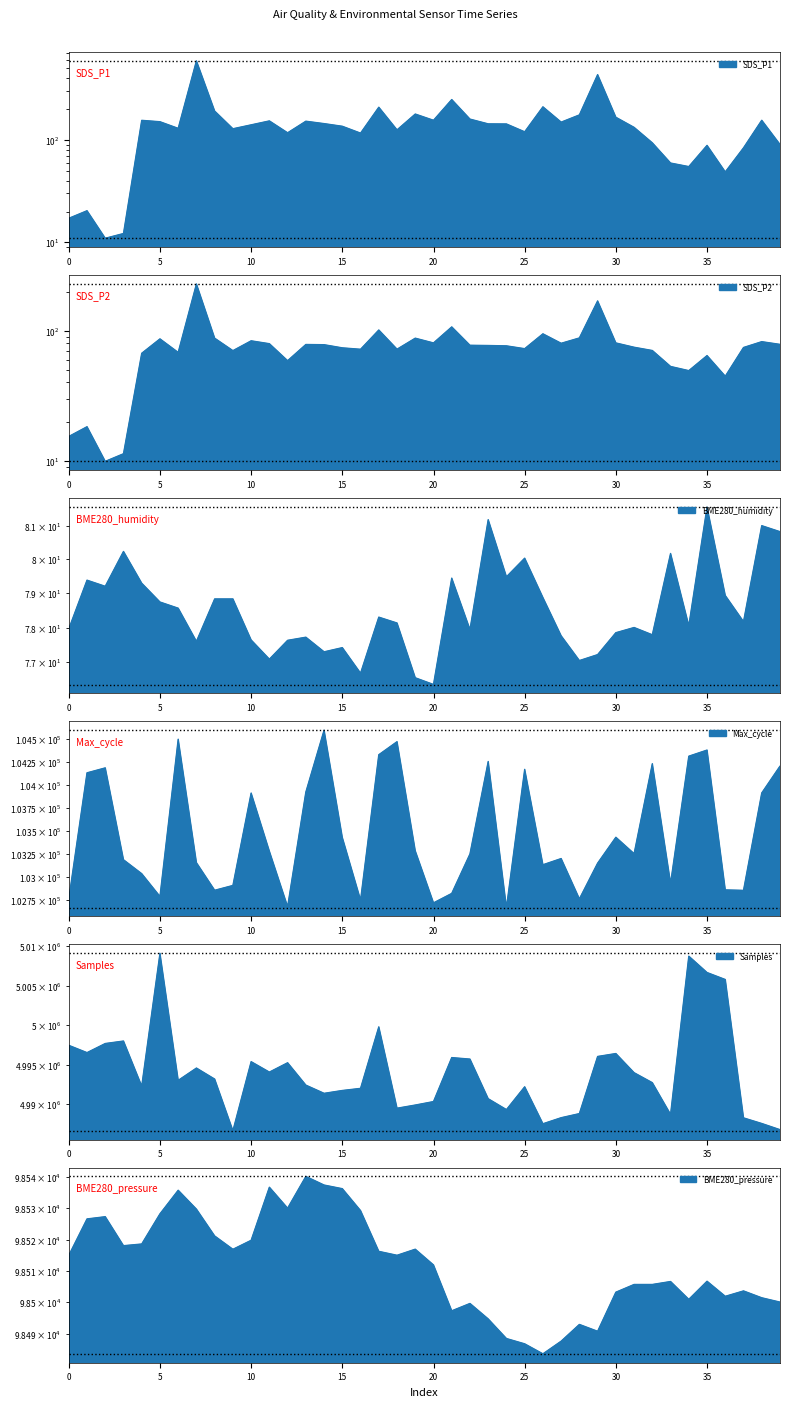

Does the chart display data point markers on the line(s)?

No